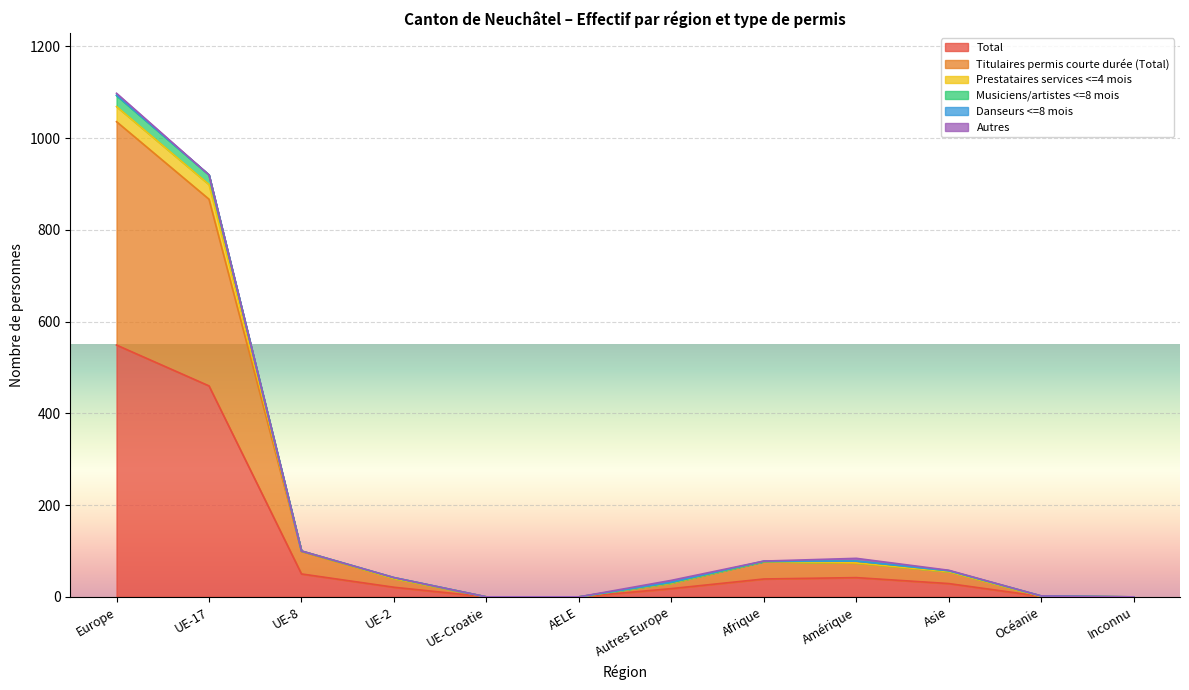

How many lines are shown in the chart?

6